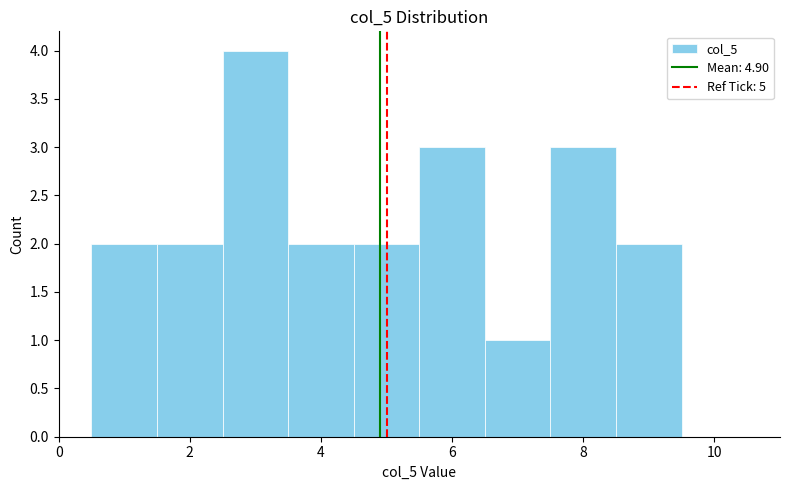

Reading left to right, transcribe this chart: for each bar, give the range it covers on the x-axis and its height. Neither the bar edges nor the heights are printed on the chart, so give them approximately, as read against the axes.

0.5 to 1.5: 2
1.5 to 2.5: 2
2.5 to 3.5: 4
3.5 to 4.5: 2
4.5 to 5.5: 2
5.5 to 6.5: 3
6.5 to 7.5: 1
7.5 to 8.5: 3
8.5 to 9.5: 2
9.5 to 10.5: 0